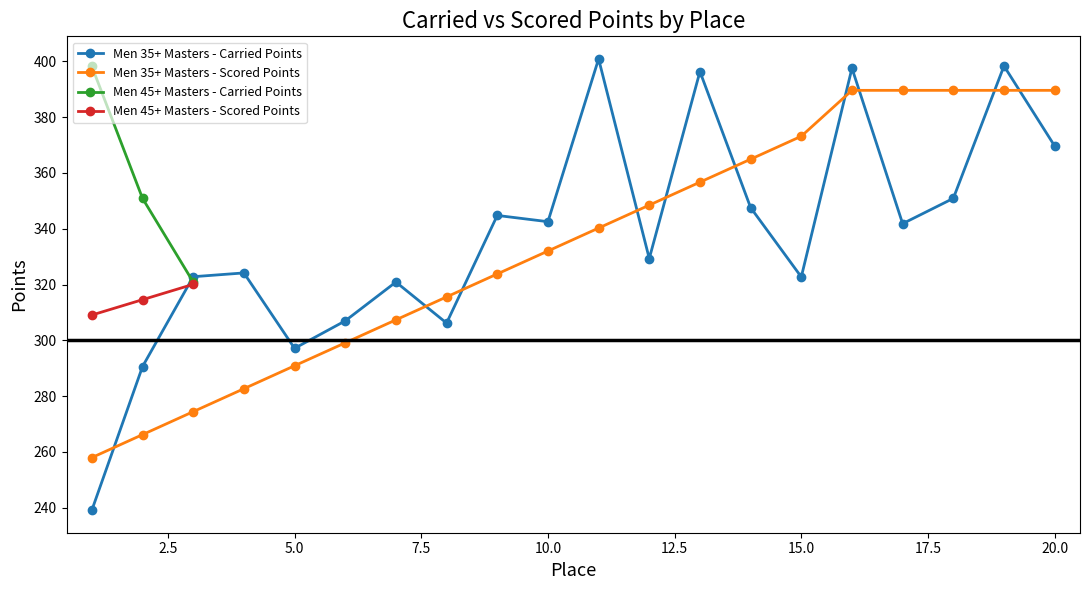

Does the chart have visible grid lines?

No